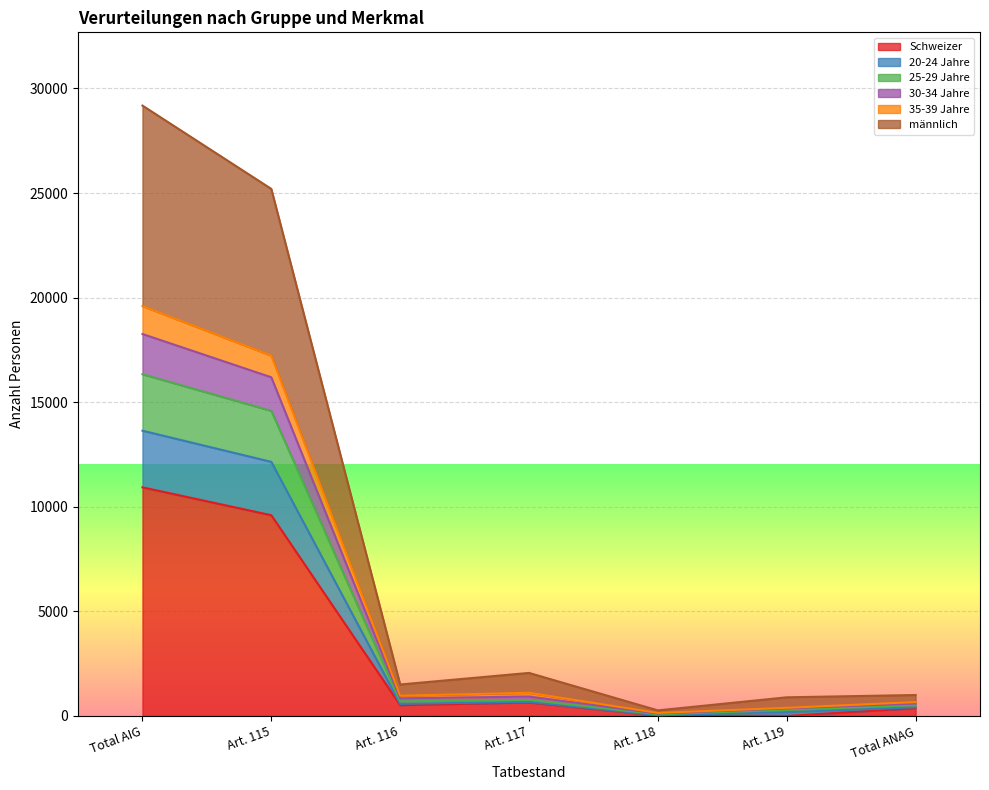

How many lines are shown in the chart?

6